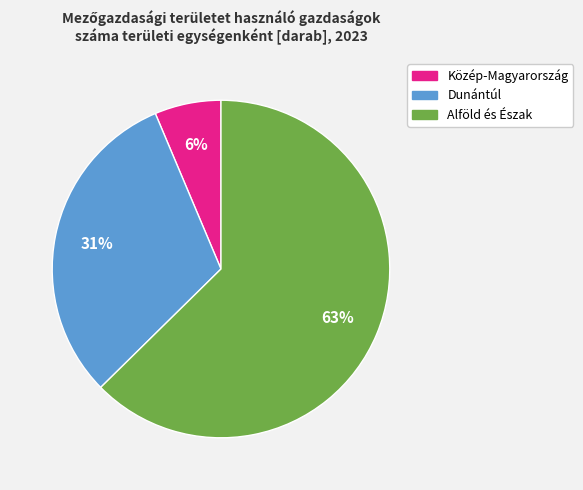

Is there a majority slice in this chart?

Yes